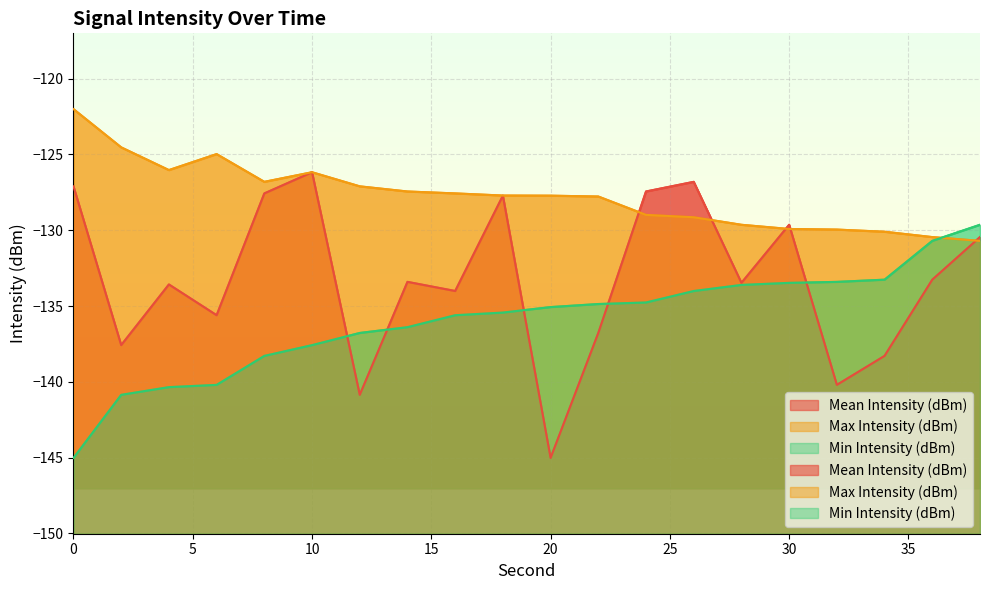

Where is Max Intensity (dBm) nearest to the value -126?

4